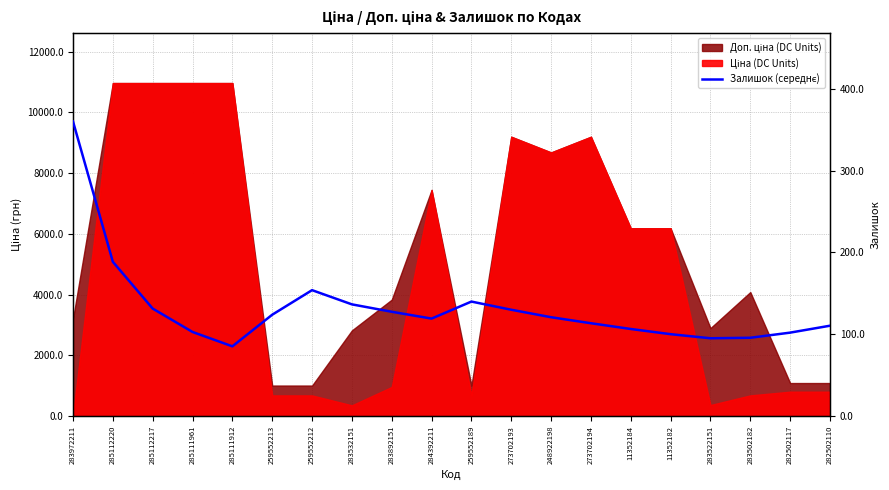

Where does the data first go above 120?

283972211